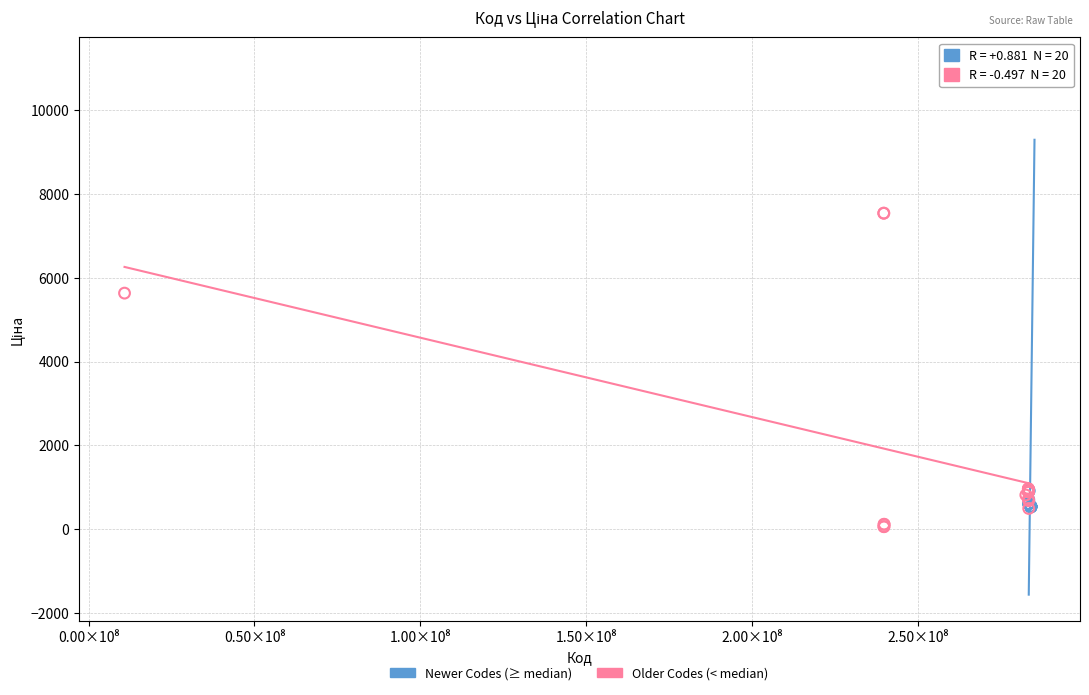

Which series reaches the maximum Y coordinate?

Newer Codes (≥ median)